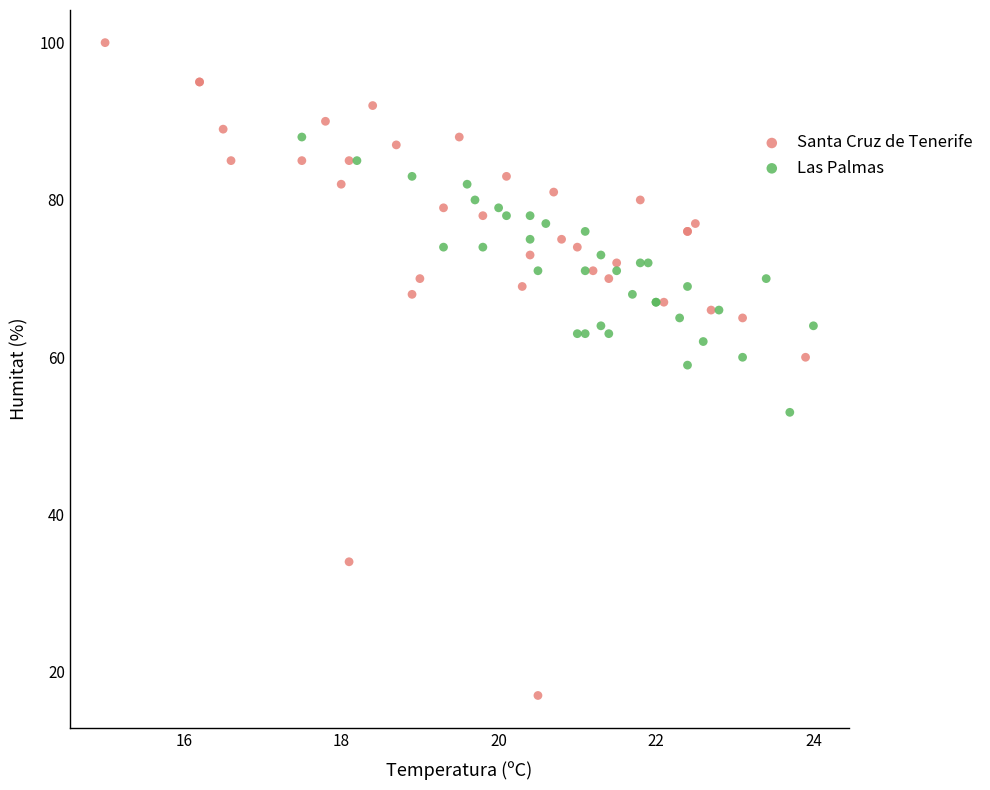

What are all the series names shown in the legend?

Santa Cruz de Tenerife, Las Palmas